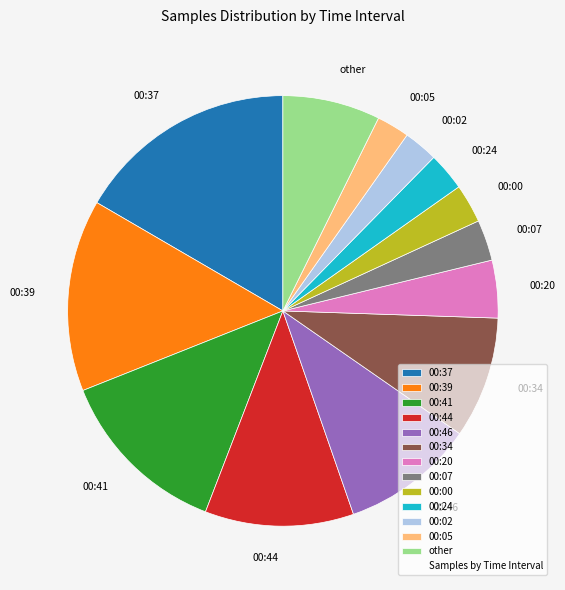

Is 00:34 the majority of the pie?

No